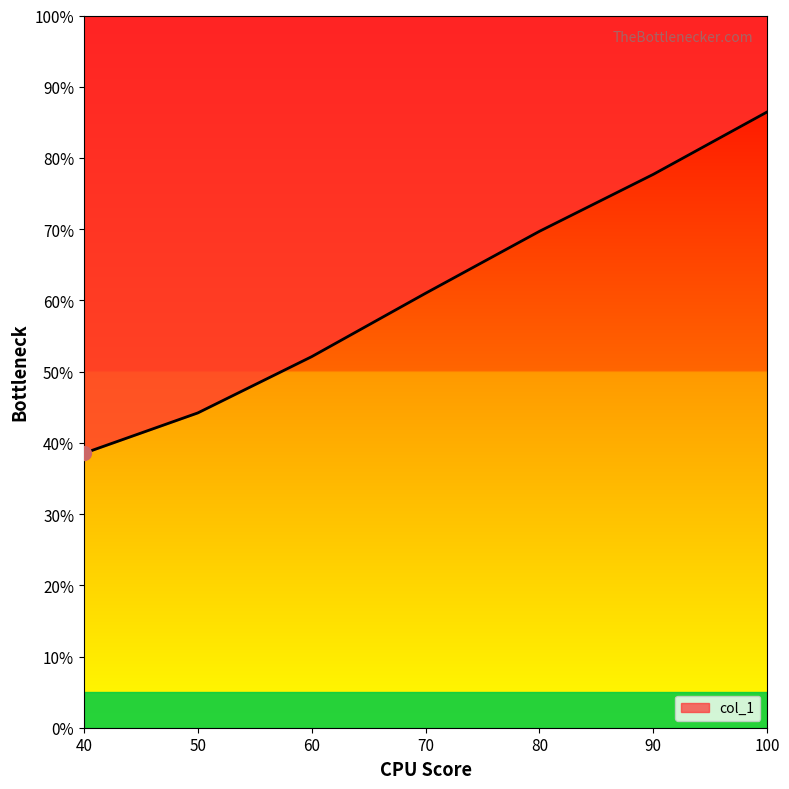

Is this an area chart (filled region under the line)?

No